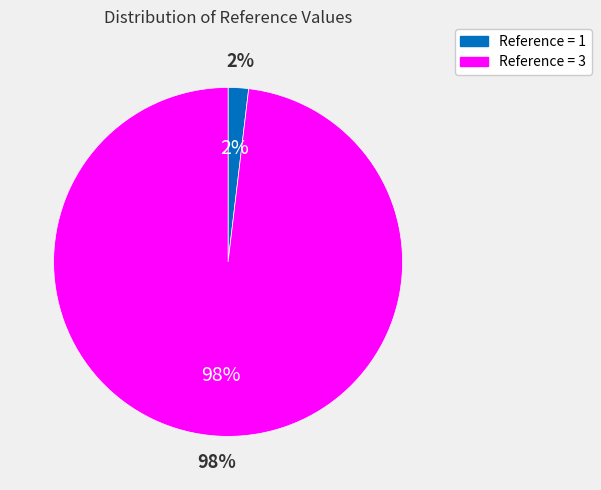

Which category accounts for the majority?

3